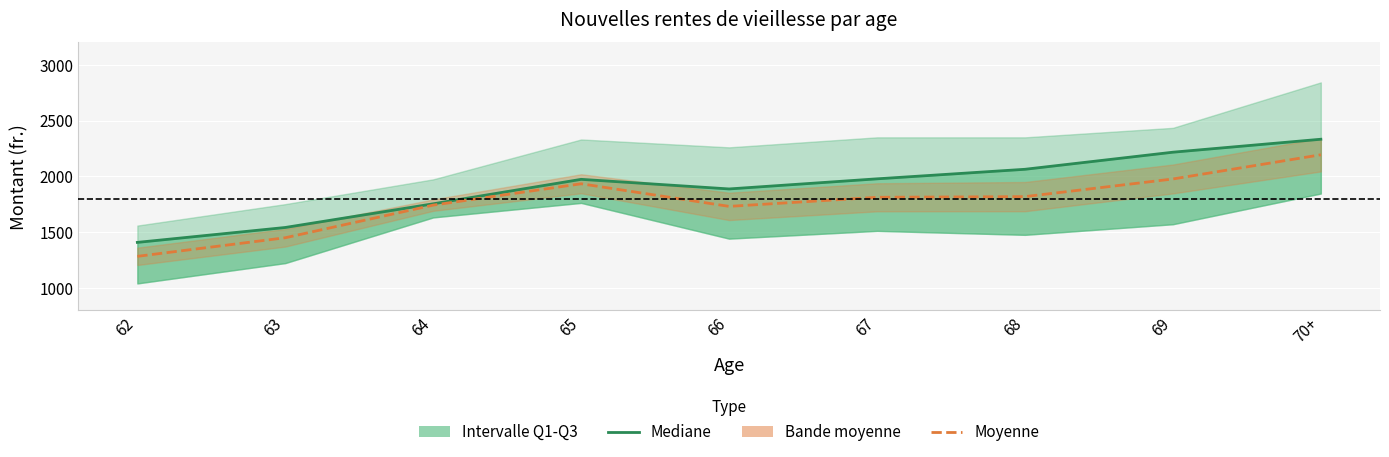

True or false: Mediane has a value of 2064.0 at 68.

True